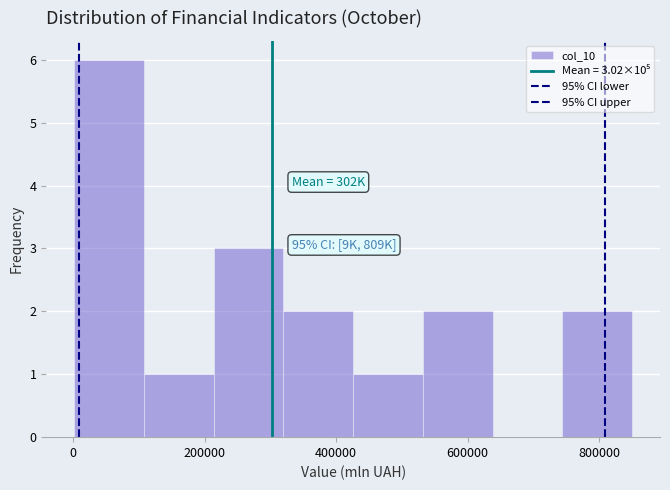

Over which range of the x-axis is the bar tallest?

0 to 100000